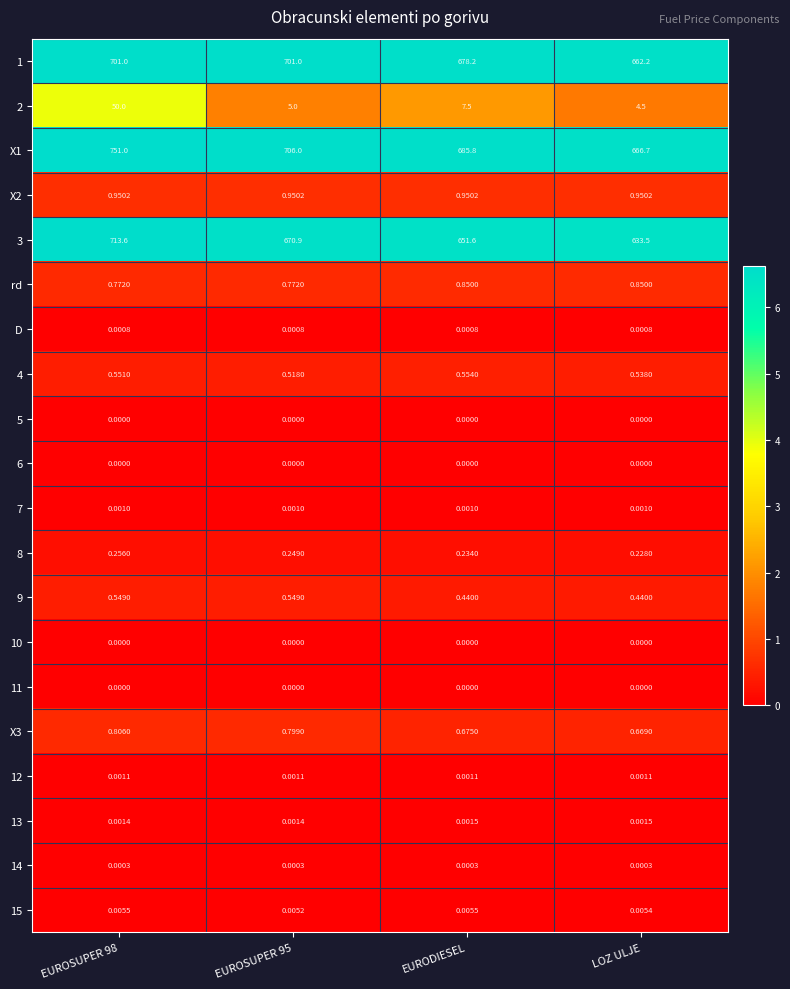

Which category has the lowest value in the X1 series?

LOZ ULJE